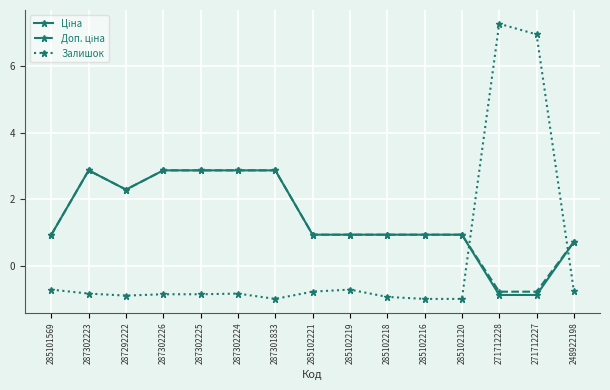

Which series has the largest range (max minus min)?

Залишок